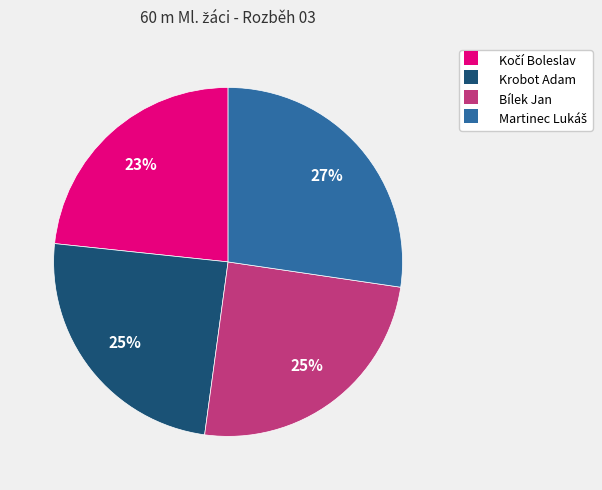

To the nearest percent, what is the average slice percentage?

25%